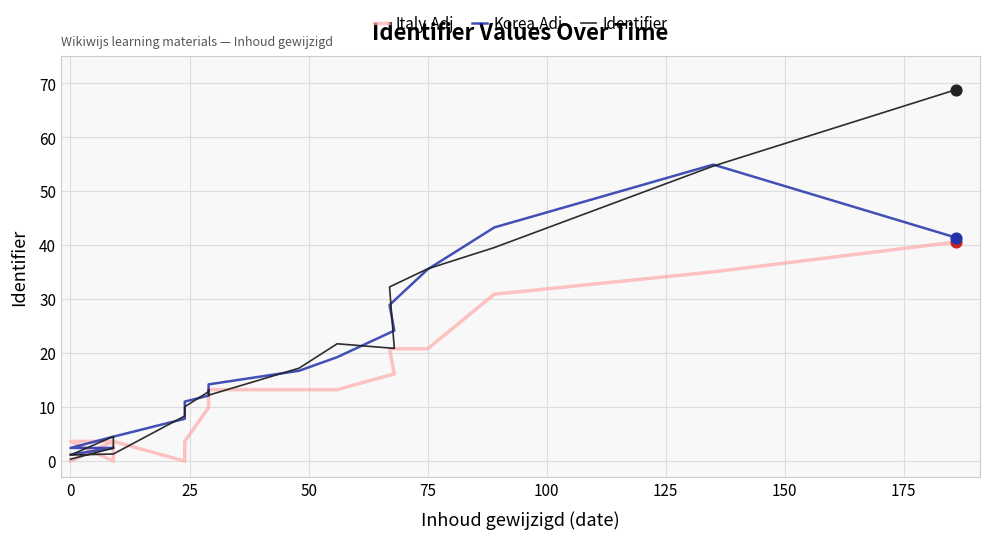

What are all the series names shown in the legend?

Italy.Adj, Korea.Adj, Identifier